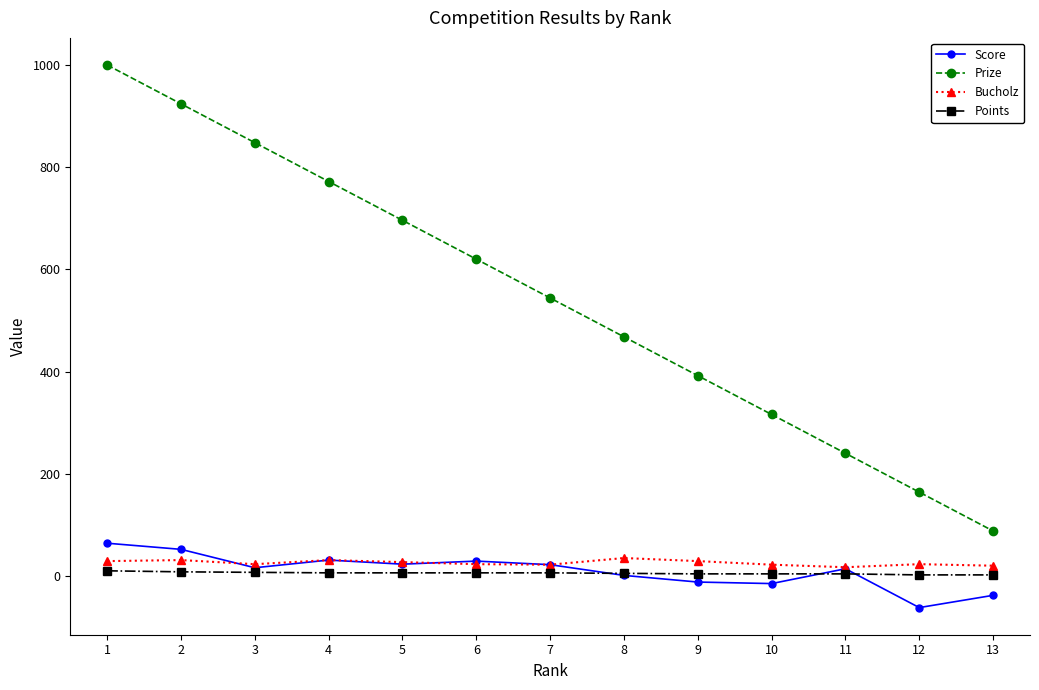

How many distinct data groups are displayed?

4